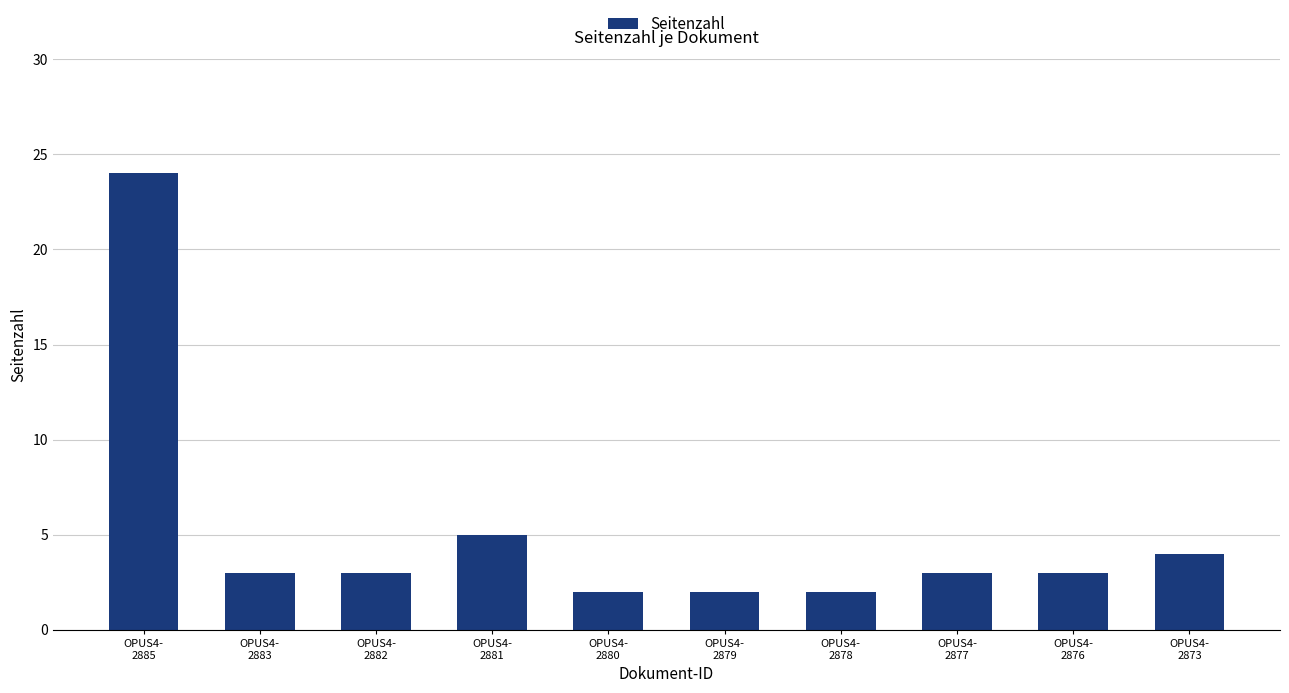

What is the sum of all values?

51